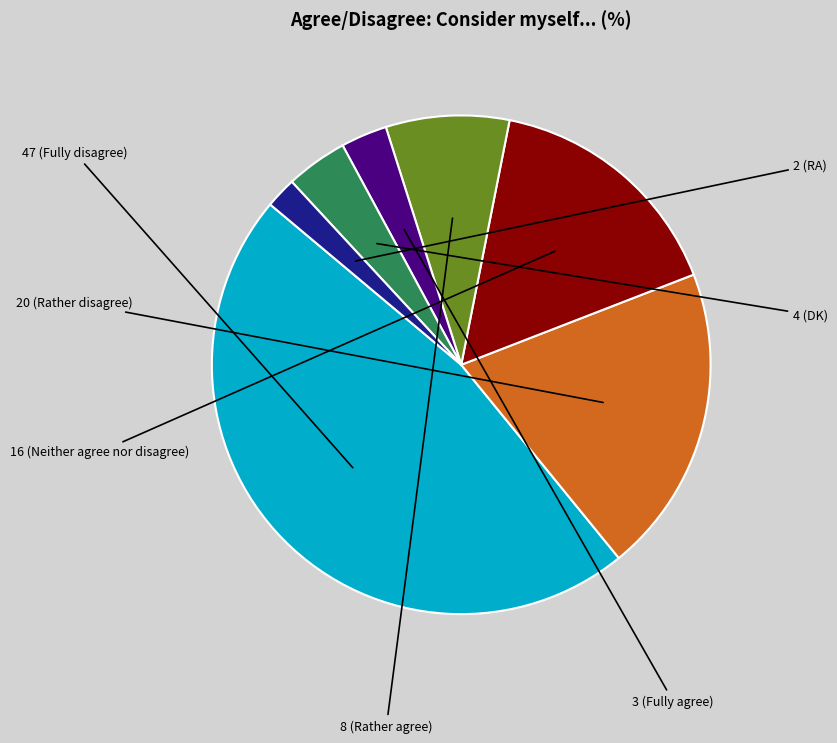

Does any single category account for the majority?

No